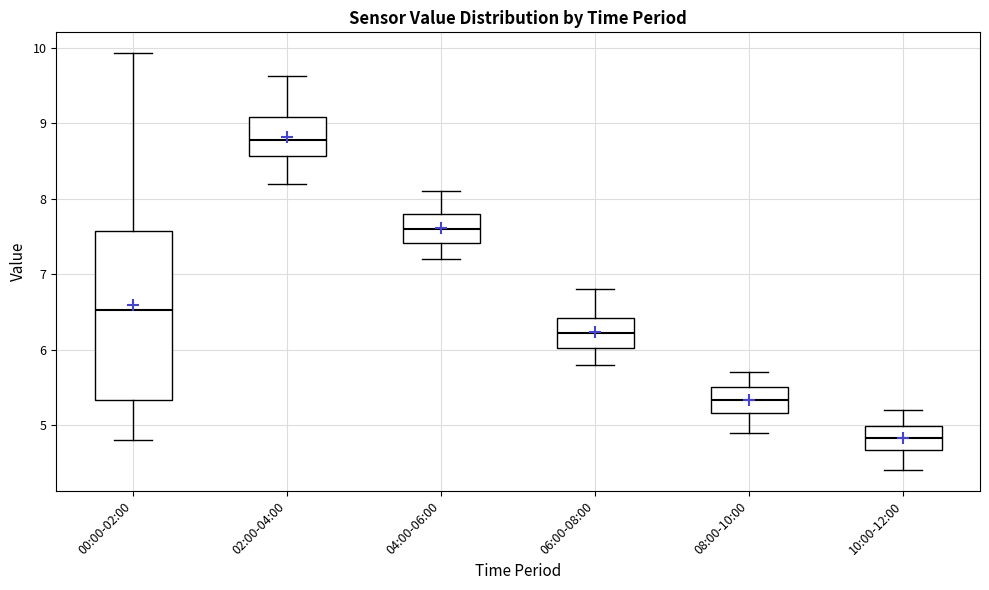

Which box is the tallest, from its lower edge to its upper edge?

00:00-02:00